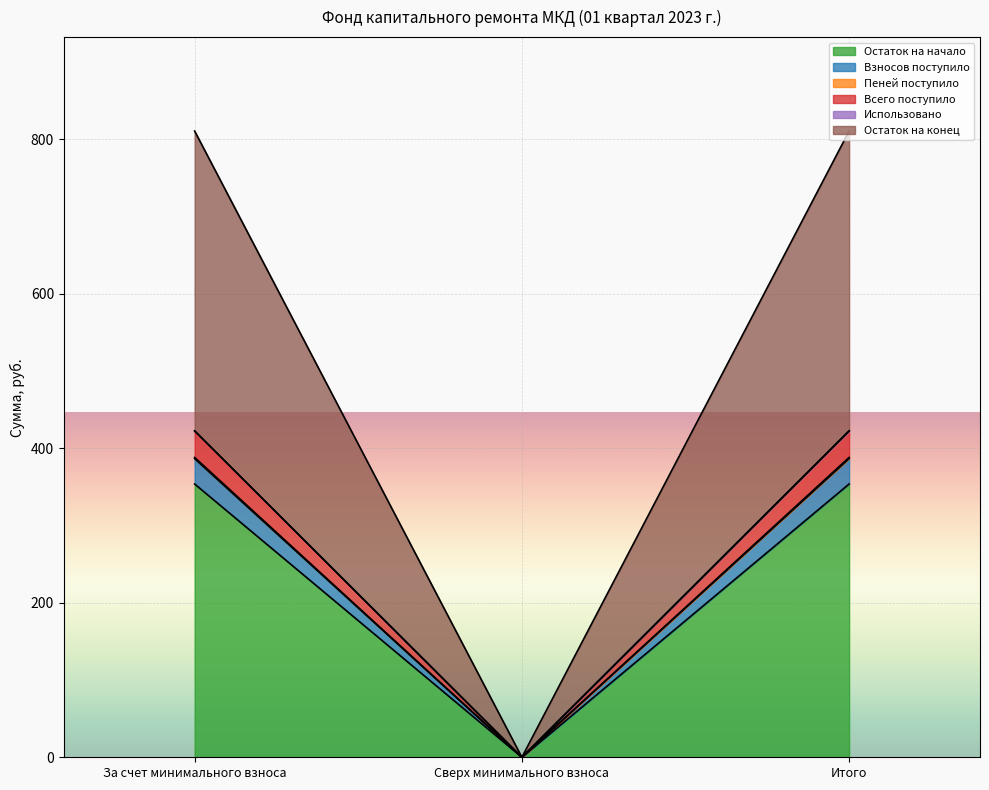

True or false: Остаток на конец has a value of 508.1 at Итого.

False